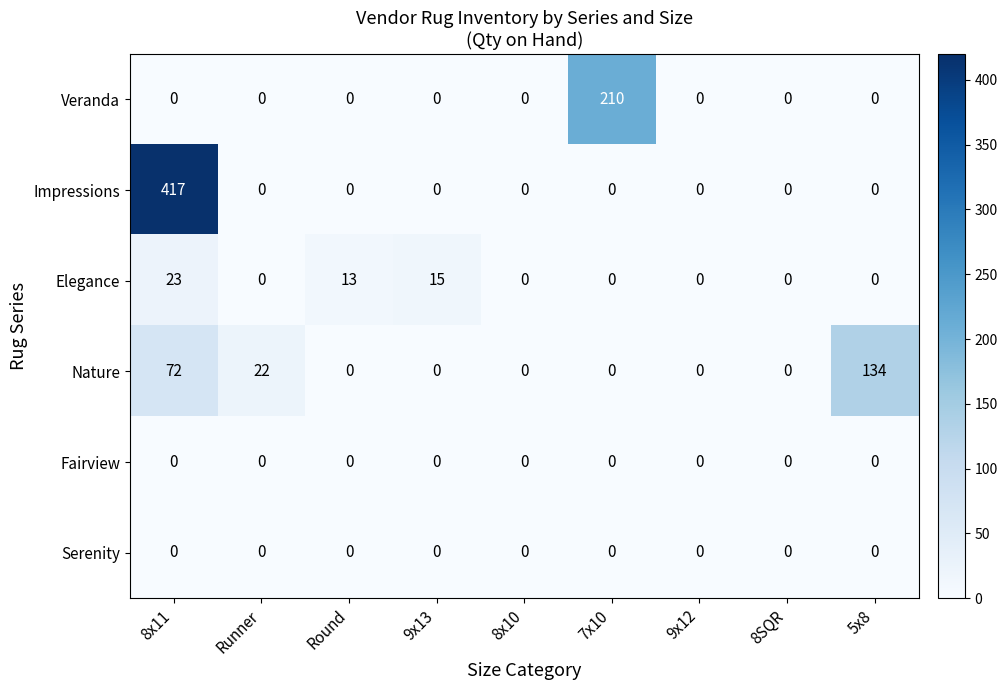

At which label is Elegance closest to 11?

Round